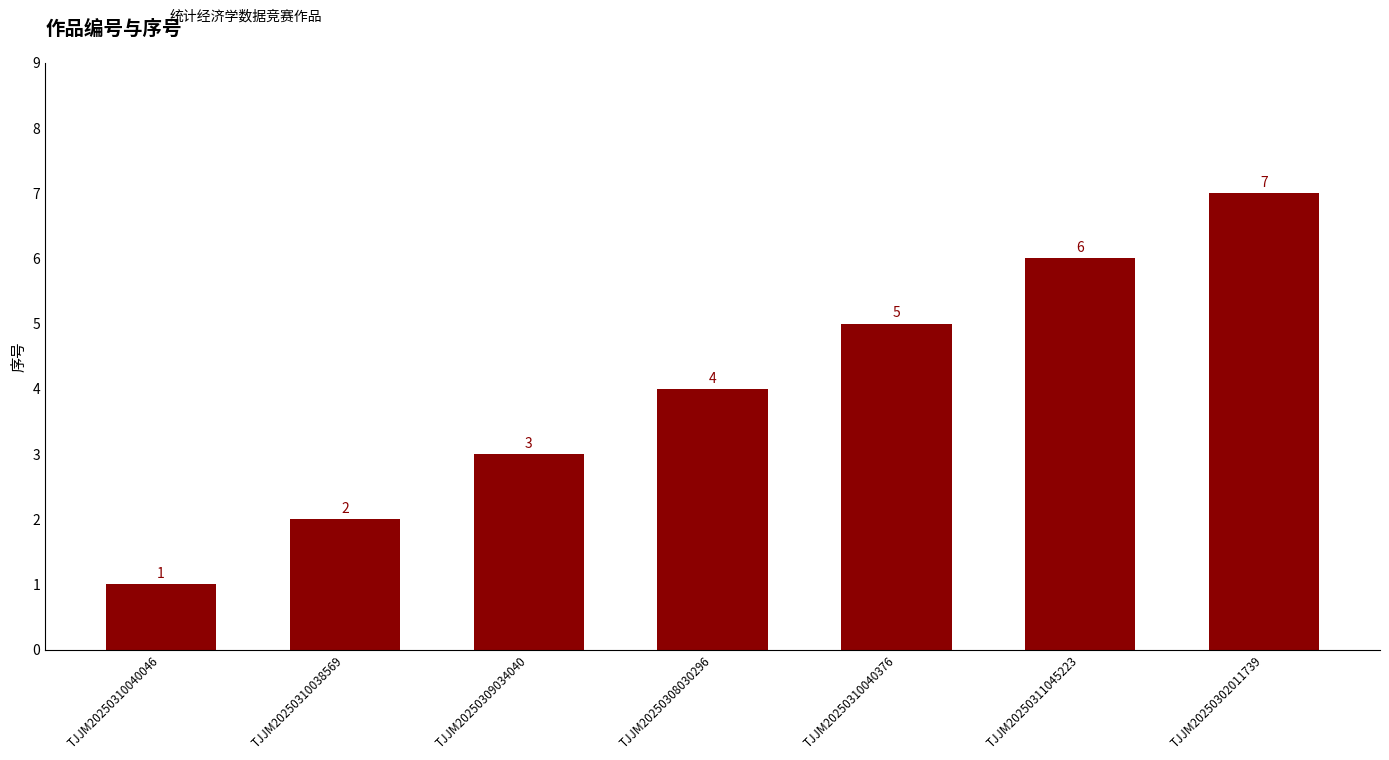

What position from the left is TJJM20250309034040?

3